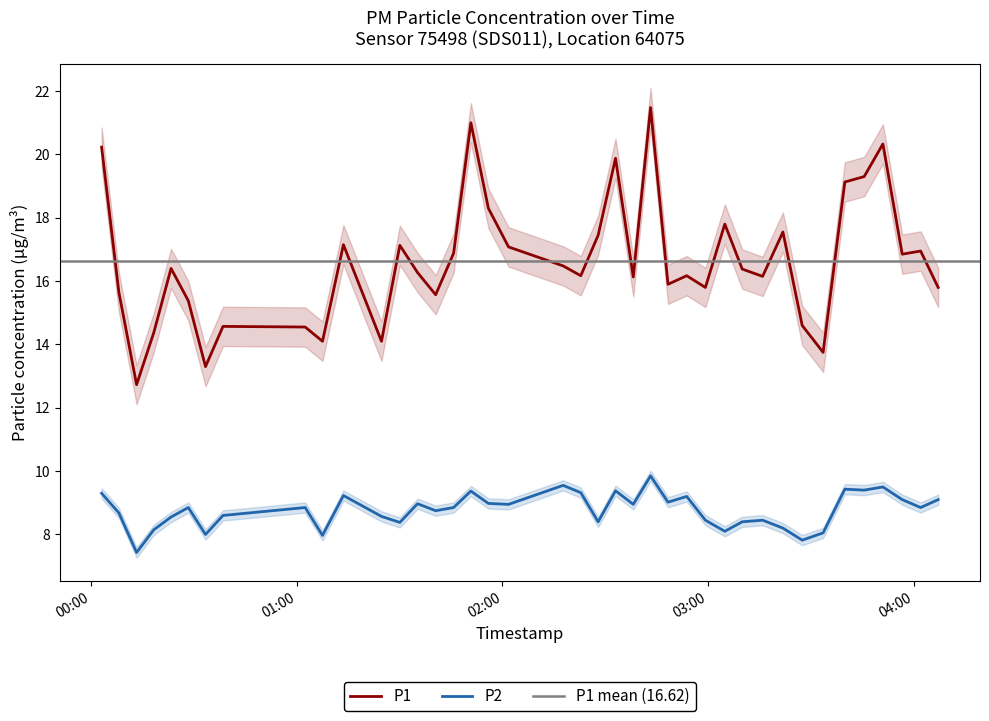

What is the lowest value of the P2 series?

7.4